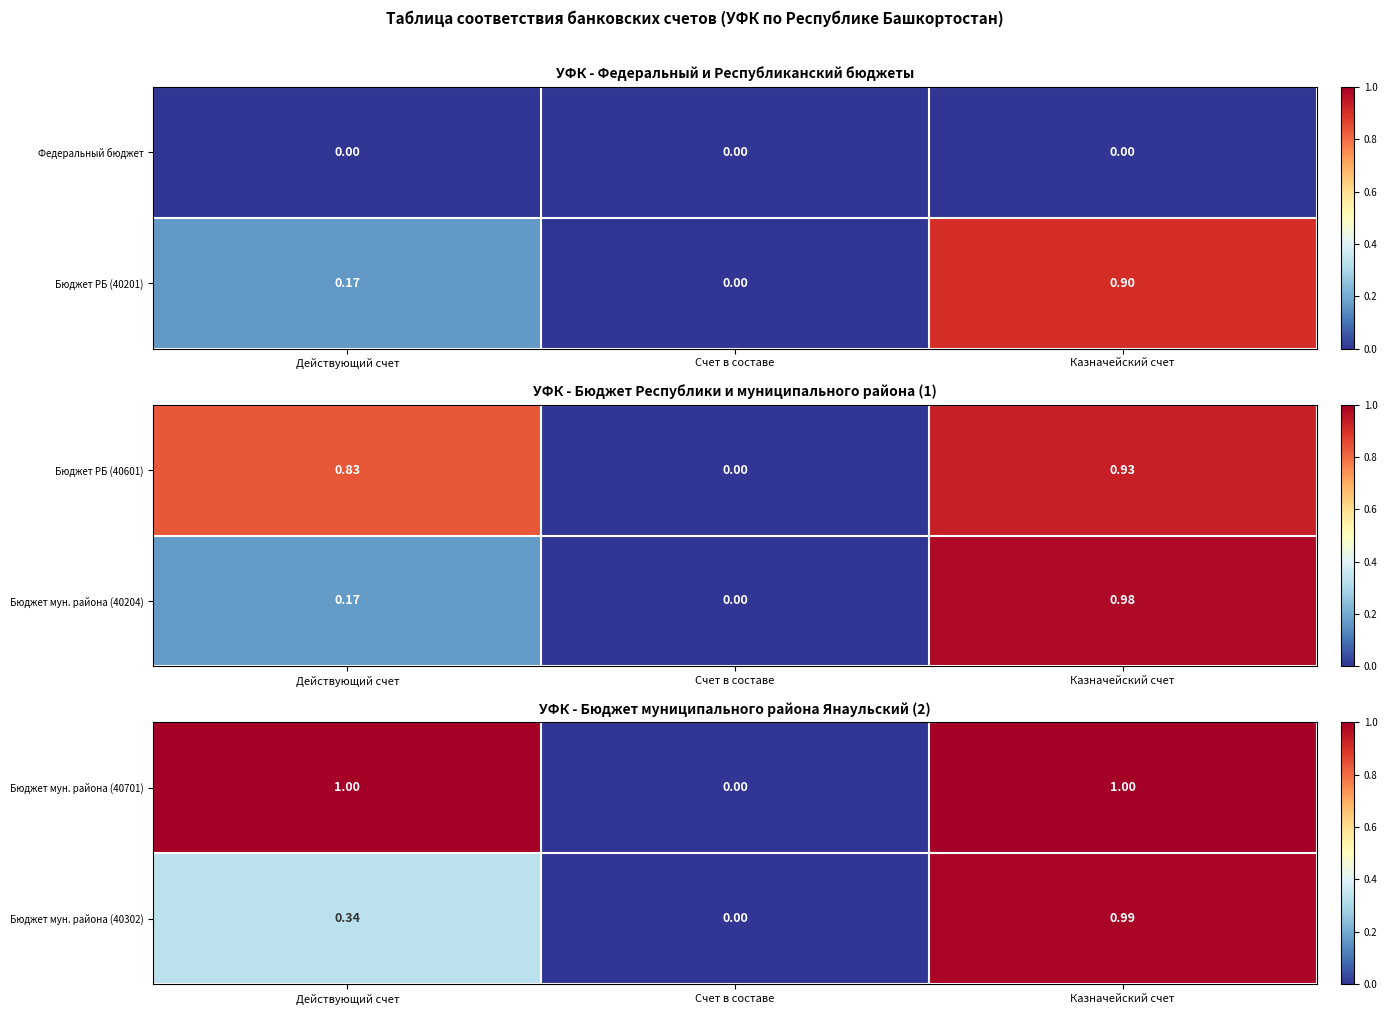

List the labels in order of Бюджет мун. района (40302) value, smallest first.

Счет в составе, Действующий счет, Казначейский счет